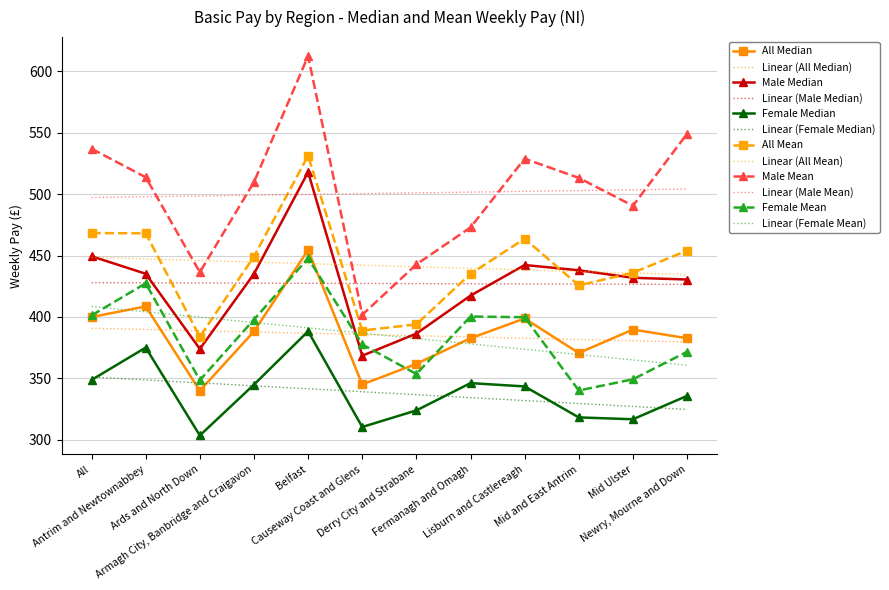

What is the difference between the maximum and minimum values in the Male Mean series?

210.5